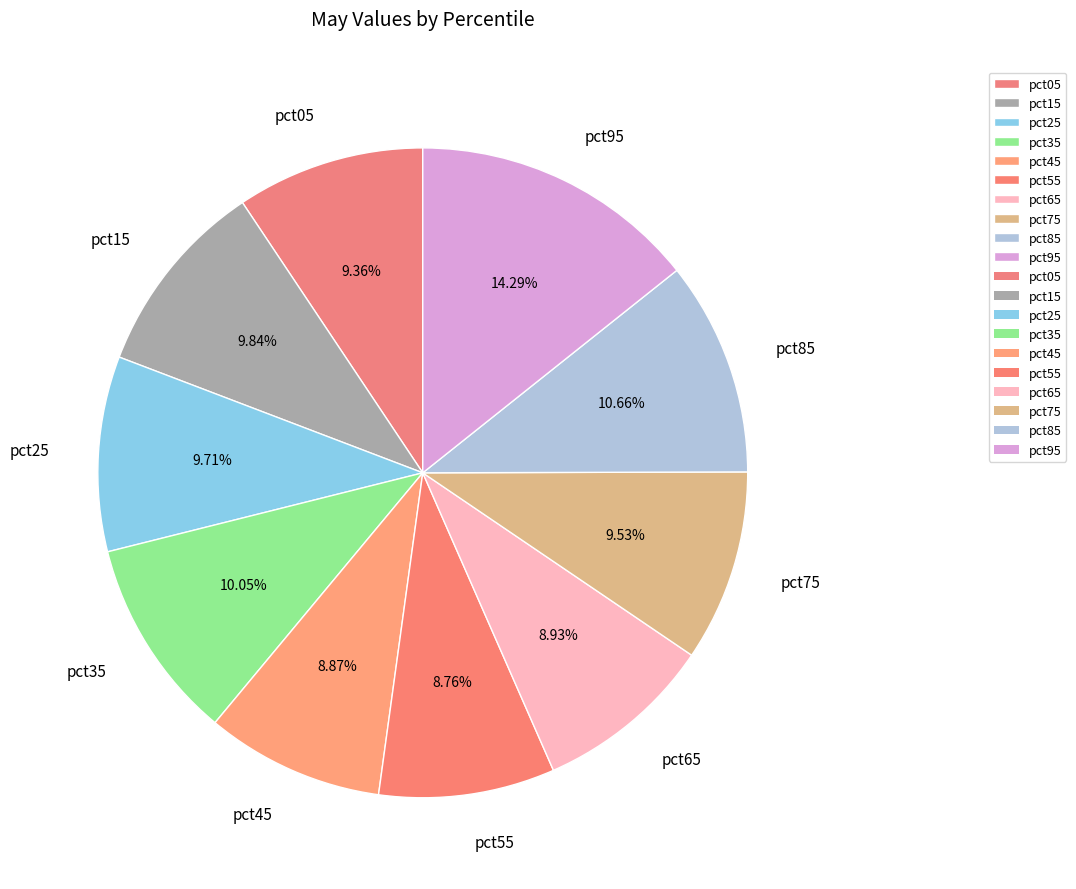

Do pct85 and pct65 together represent more than half of the pie?

No